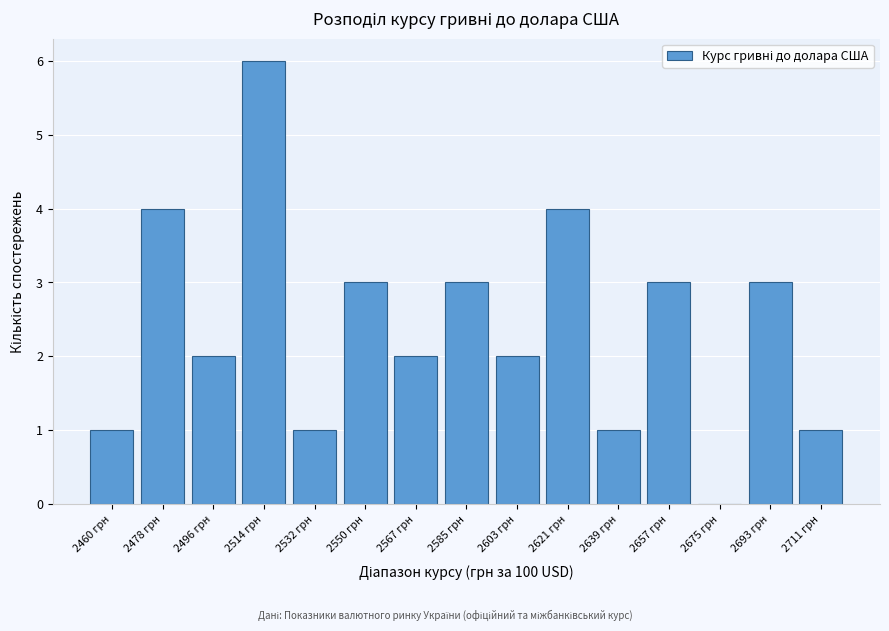

Reading left to right, extract all data points from this chart.

2460 грн=1	2478 грн=4	2496 грн=2	2514 грн=6	2532 грн=1	2550 грн=3	2567 грн=2	2585 грн=3	2603 грн=2	2621 грн=4	2639 грн=1	2657 грн=3	2675 грн=0	2693 грн=3	2711 грн=1